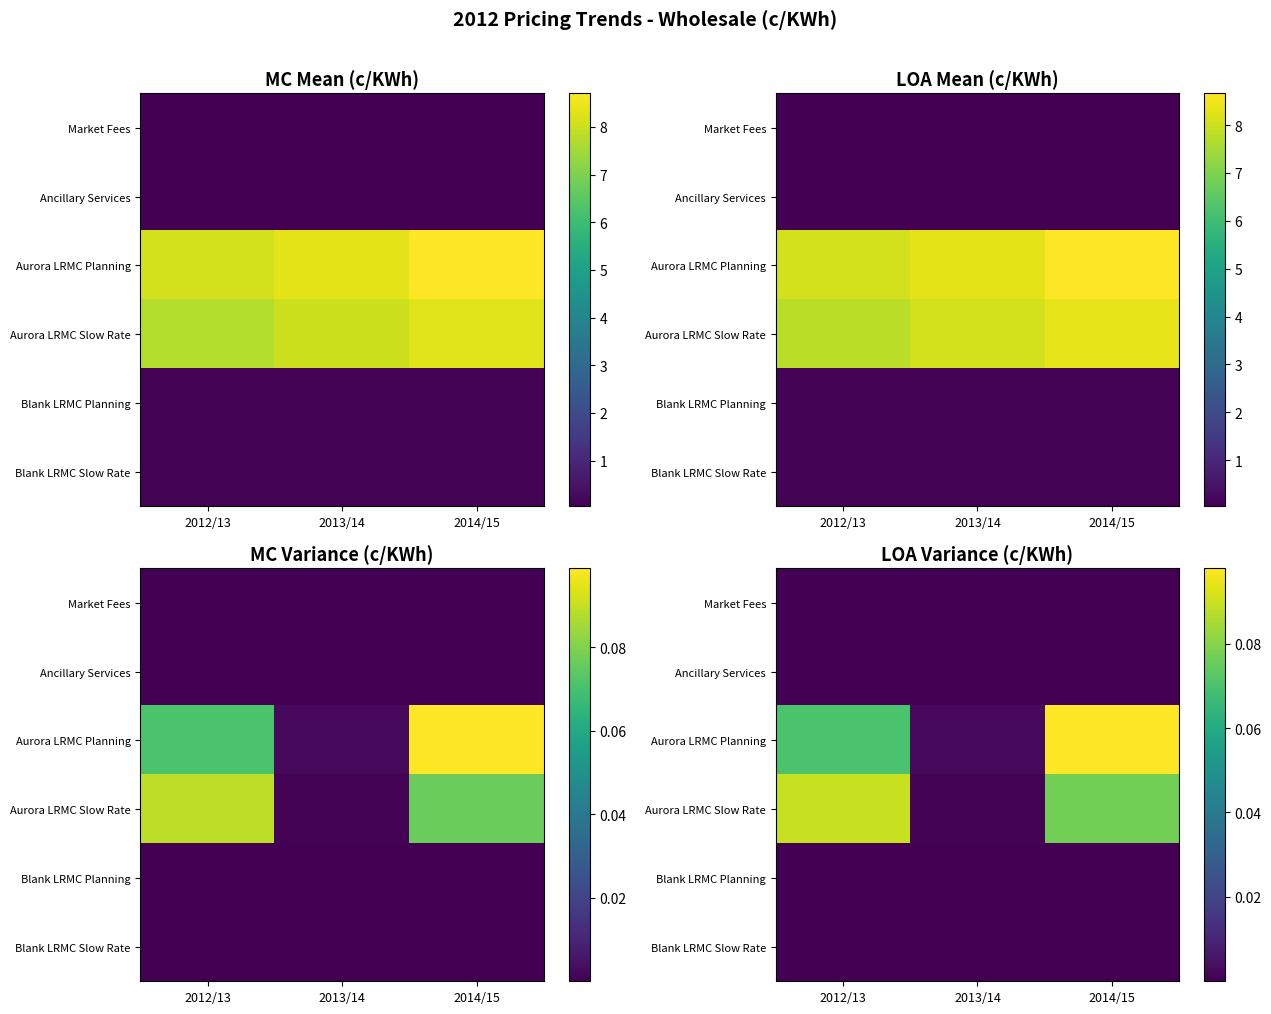

The Aurora LRMC Planning series shows 0.1 at 2012/13. True or false?

True